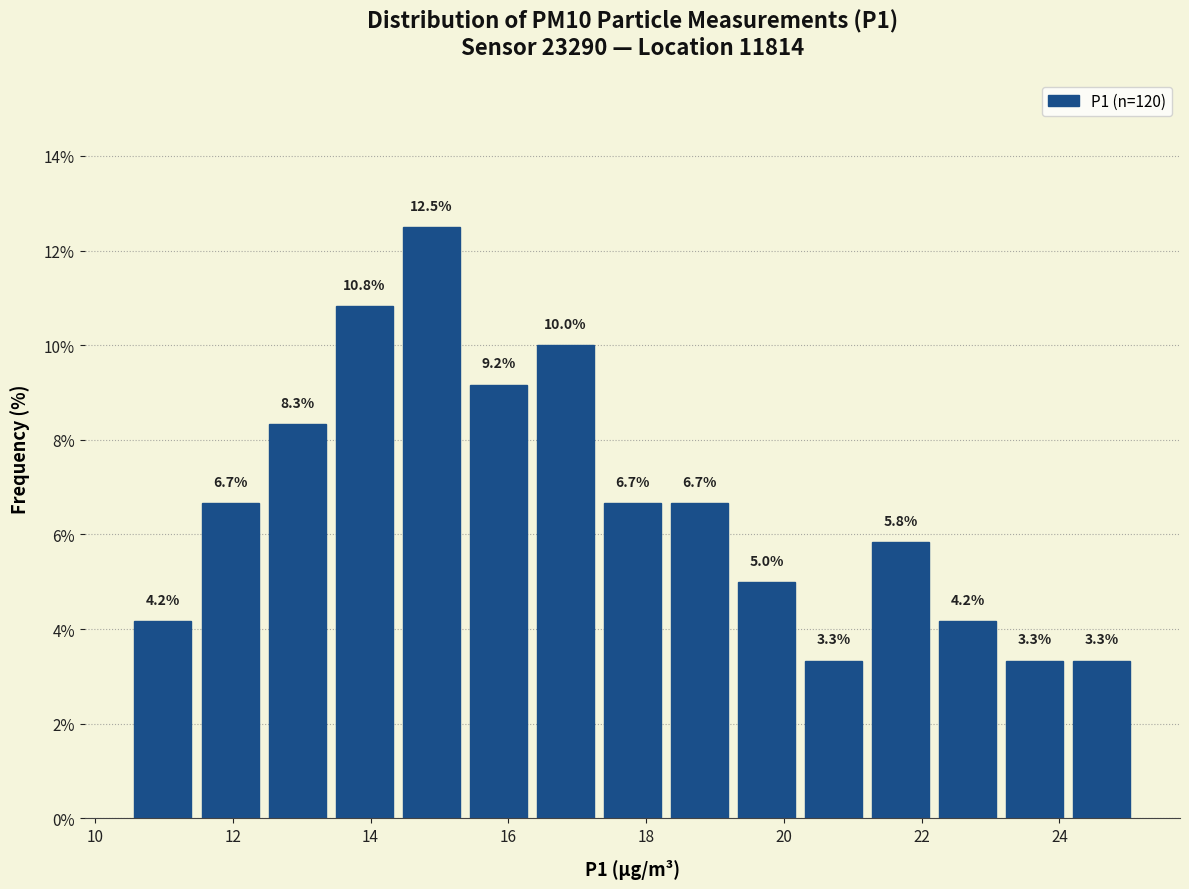

Over which range of the x-axis is the bar tallest?

14.4 to 15.4